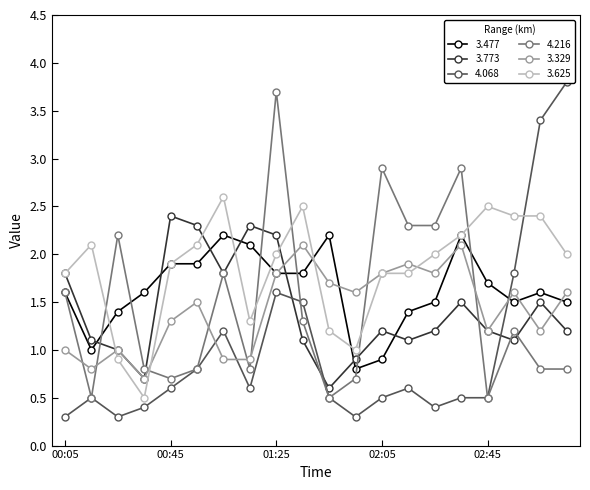

True or false: 4.068 has a value of 0.2 at 00:45.

False